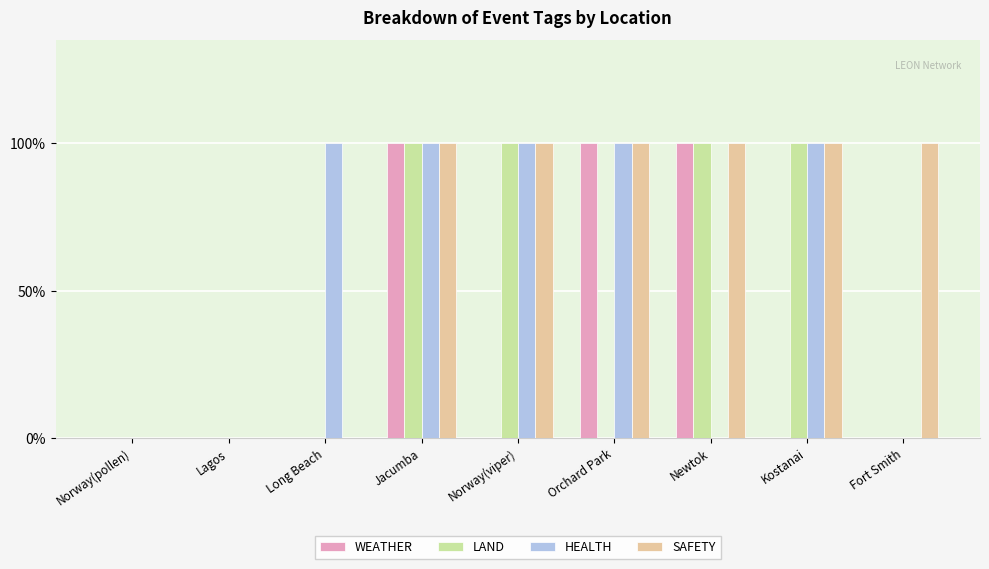

What is the label of the 6th bar from the right?

Jacumba